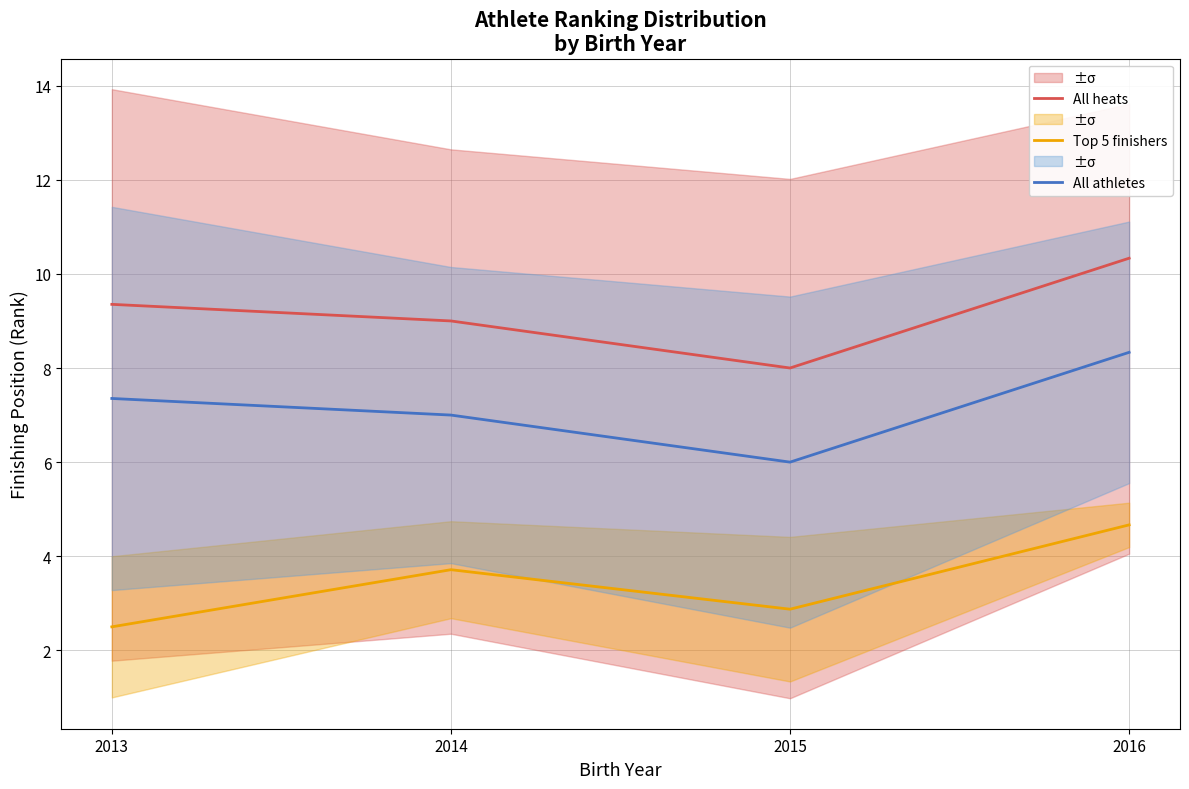

List the series in order of their peak value, highest first.

All heats, All athletes, Top 5 finishers